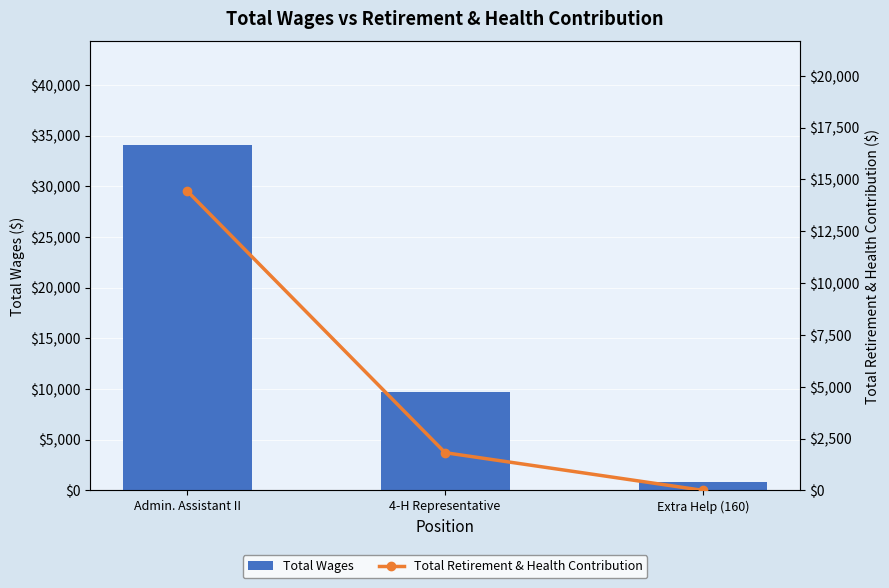

At Admin. Assistant II, list the series in order from smallest to largest.

Total Retirement & Health Contribution, Total Wages